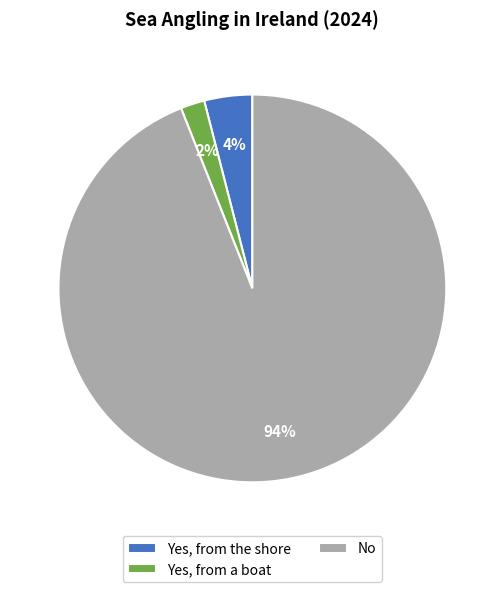

Is the sum of Yes, from a boat and No greater than half?

Yes